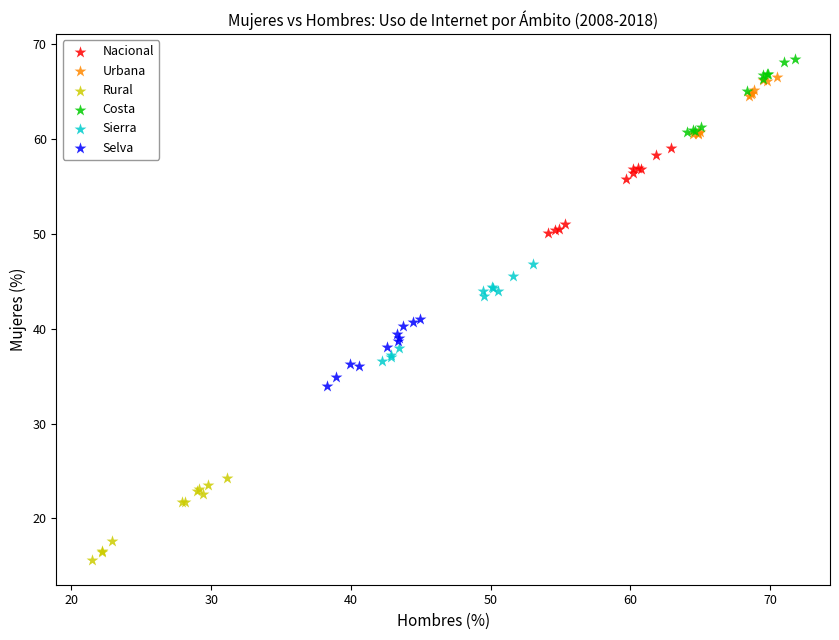

Which series contains the lowest Y value?

Rural